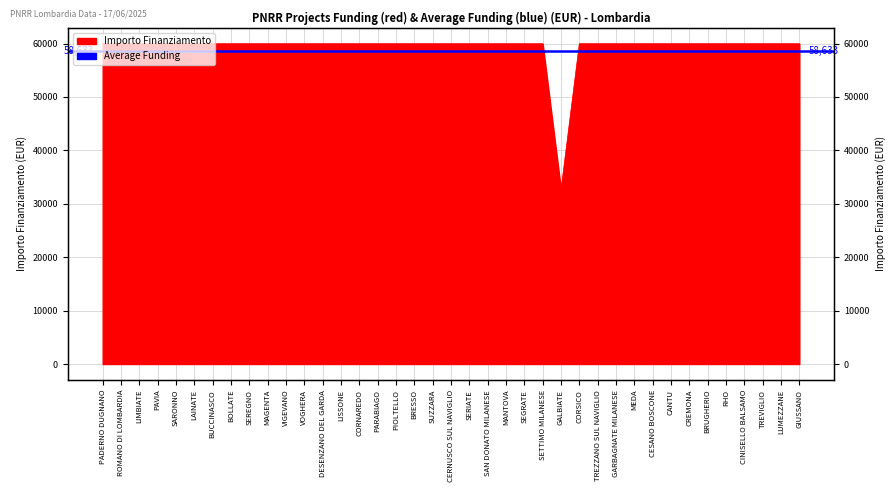

What is the label of the 33rd point from the left?

CREMONA